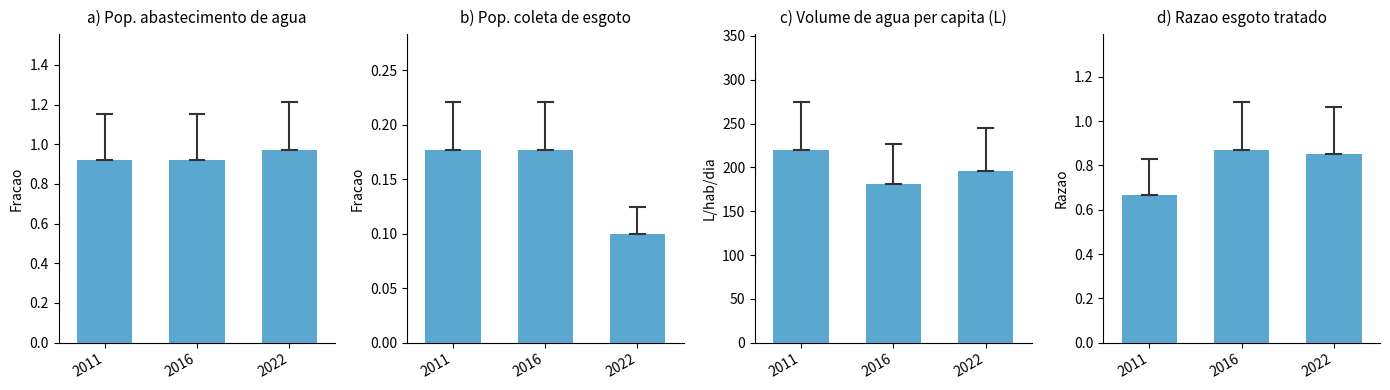

How many data points does each series have?

3